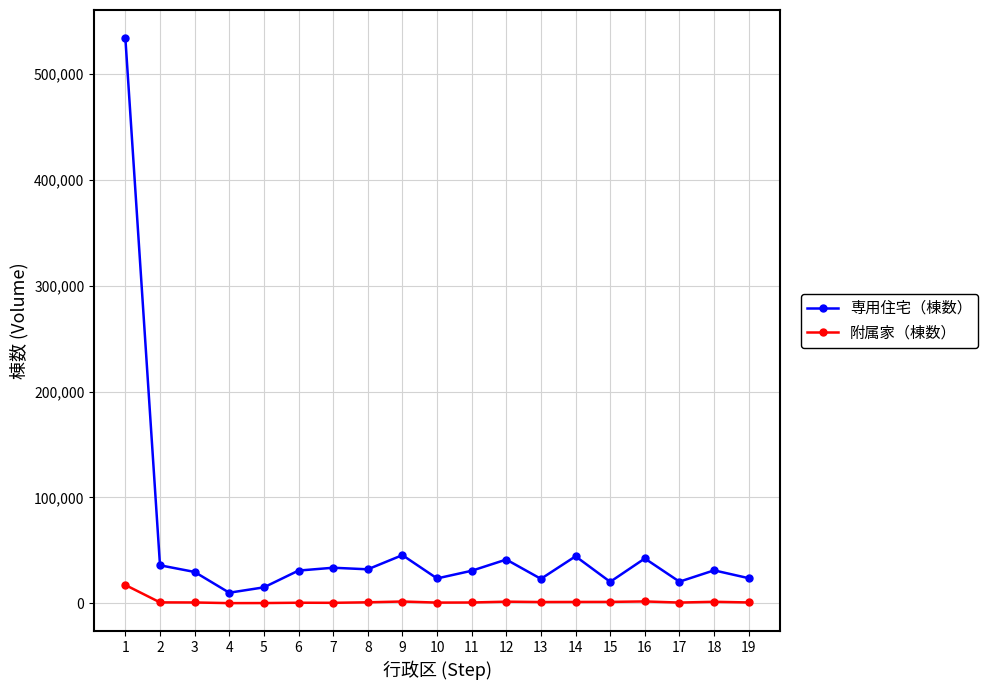

True or false: 専用住宅（棟数） and 附属家（棟数） intersect in this chart.

False